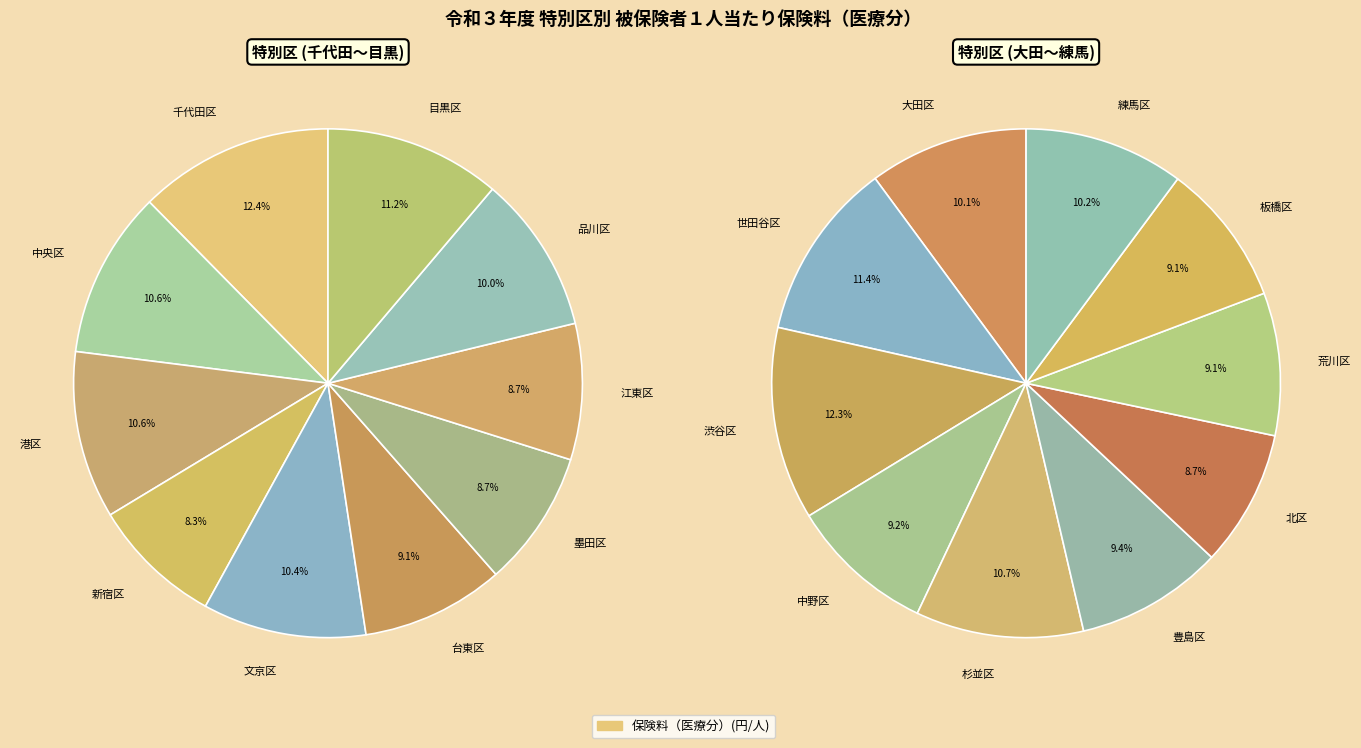

To the nearest percent, what portion does 目黒区 represent?

6%